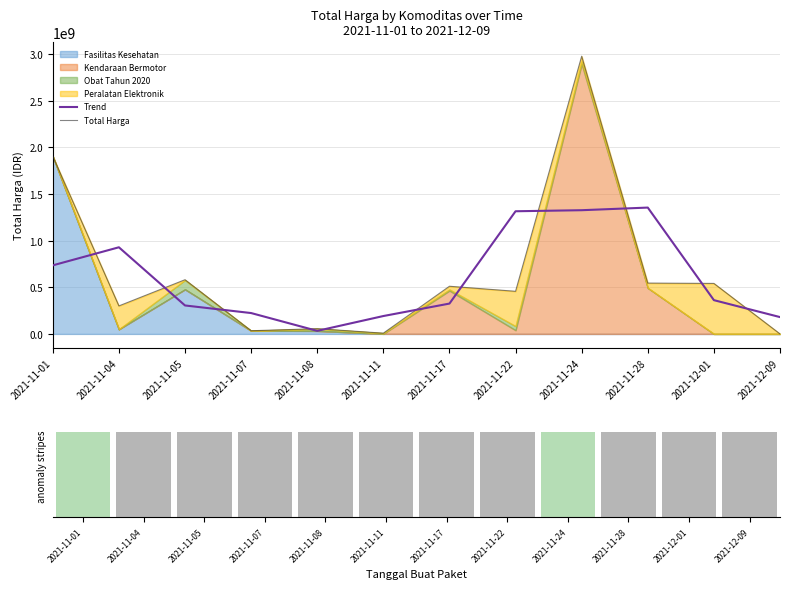

Are the bars grouped side by side (vs. stacked)?

Yes